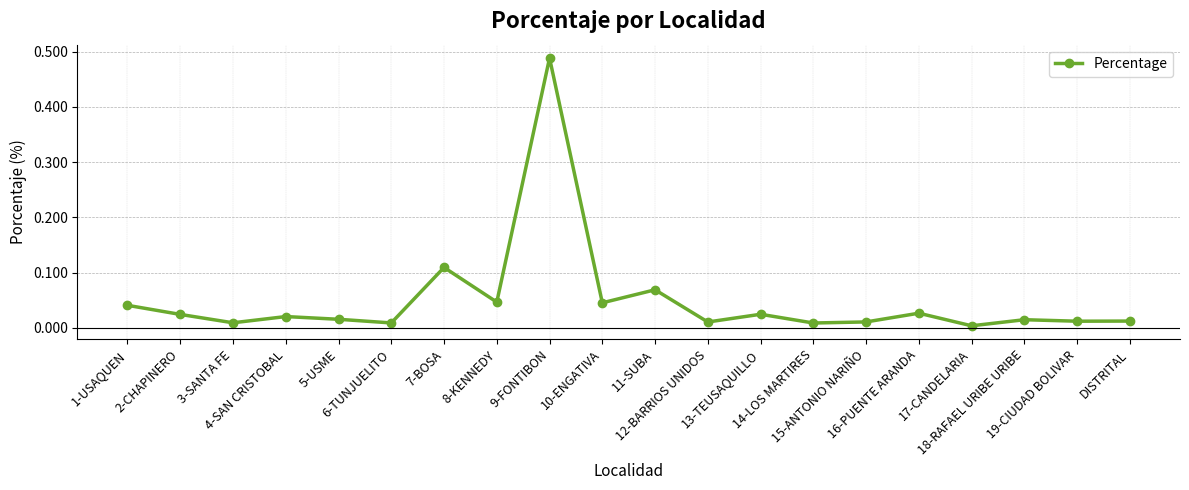

Which label corresponds to the largest value in the chart?

9-FONTIBON